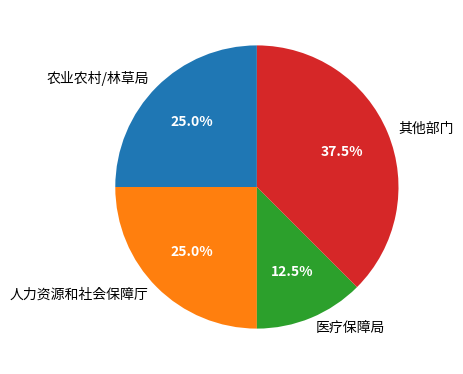

Which category has the biggest portion of the pie?

其他部门